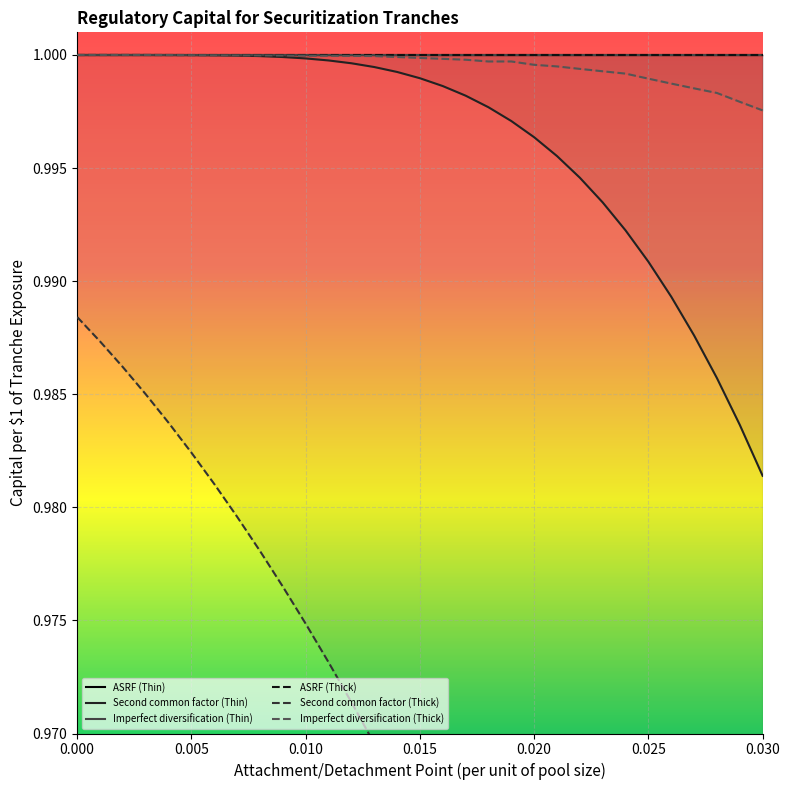

What is the minimum value for Second common factor (Thick)?

0.9